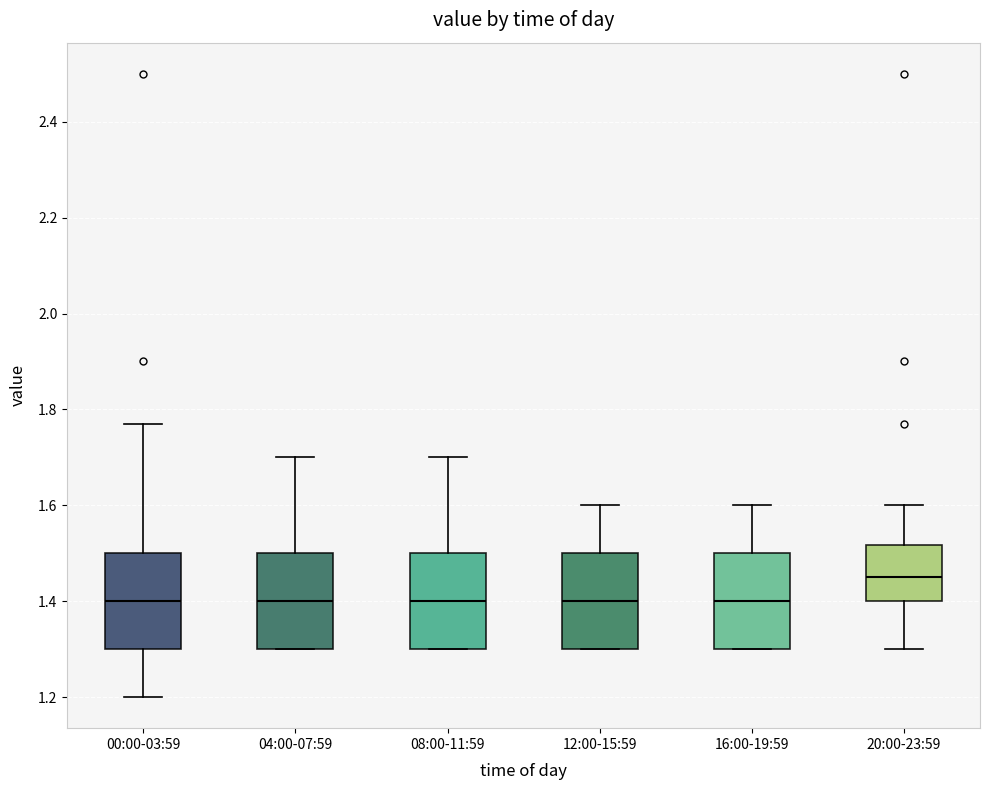

Where does the median line of the box for 04:00-07:59 sit on the y-axis? The values are not printed on the chart, so give them approximately, as read against the axis.

1.40